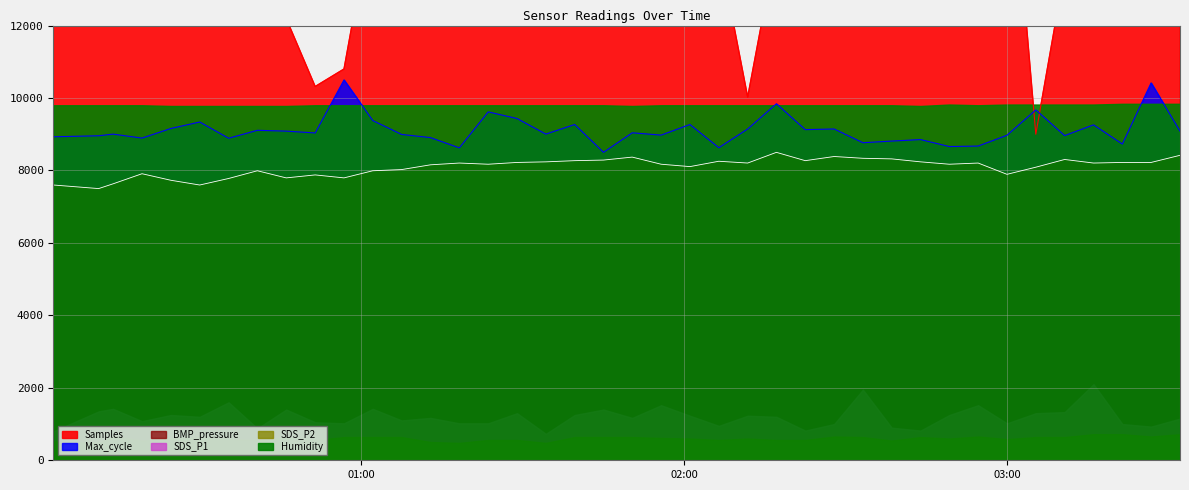

What is the total value across all series at 2022/07/20 02:59:56?

35182.6